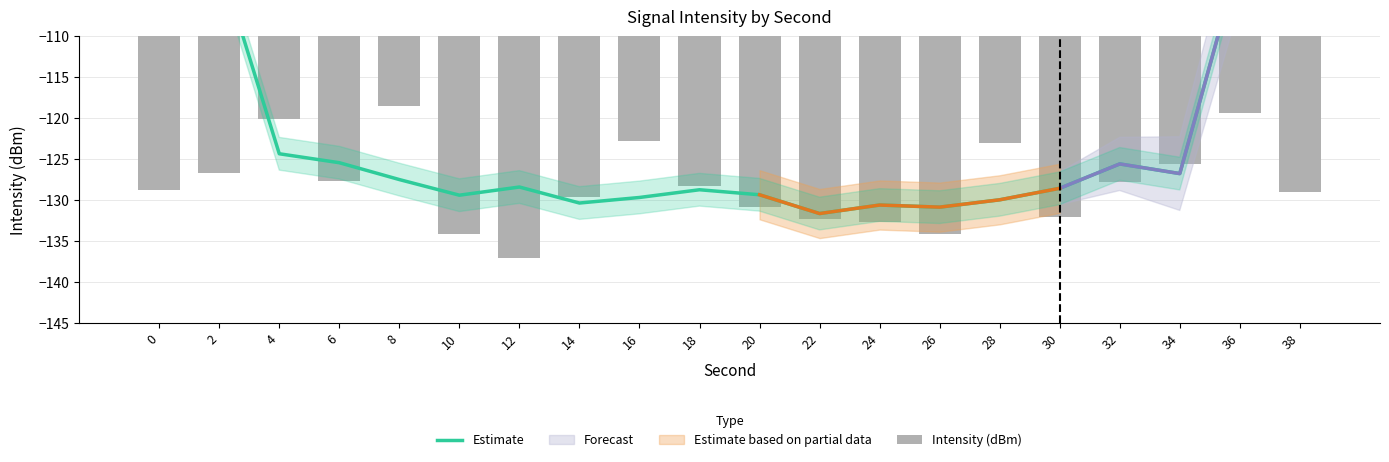

Reading left to right, list all the values displayed in this chart.

Estimate: 0=-75.1	2=-100.6	4=-124.3	6=-125.4	8=-127.5	10=-129.4	12=-128.4	14=-130.3	16=-129.7	18=-128.7	20=-129.3	22=-131.6	24=-130.6	26=-130.8	28=-130.0	30=-128.5	32=-125.6	34=-126.7	36=-100.3	38=-74.8
Intensity (dBm): 0=-128.7	2=-126.7	4=-120.0	6=-127.7	8=-118.5	10=-134.2	12=-137.0	14=-129.6	16=-122.7	18=-128.3	20=-130.8	22=-132.3	24=-132.6	26=-134.2	28=-123.1	30=-132.1	32=-127.8	34=-125.6	36=-119.3	38=-129.0